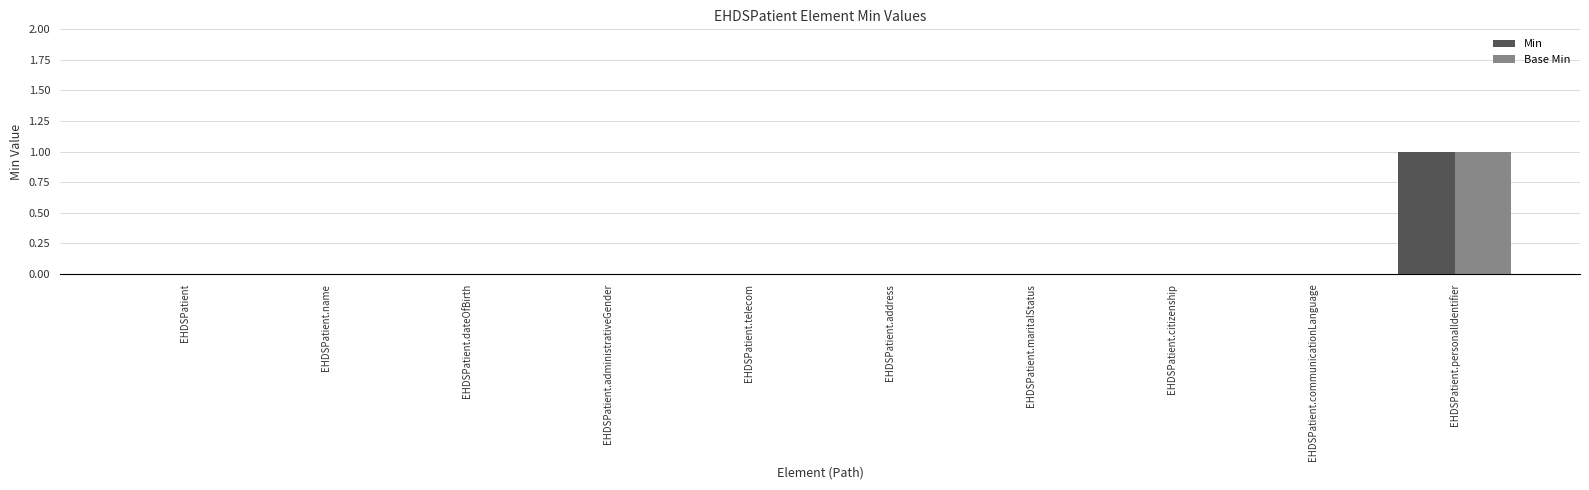

At which label does Base Min reach its peak?

EHDSPatient.personalIdentifier